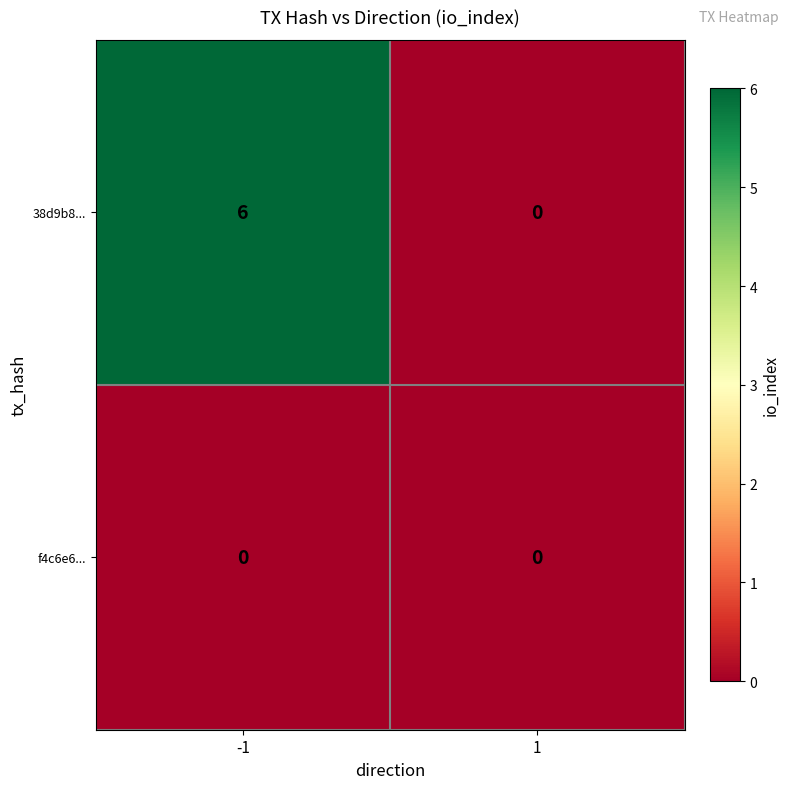

Reading left to right, transcribe all the data shown in this chart.

38d9b8...: 6	0
f4c6e6...: 0	0